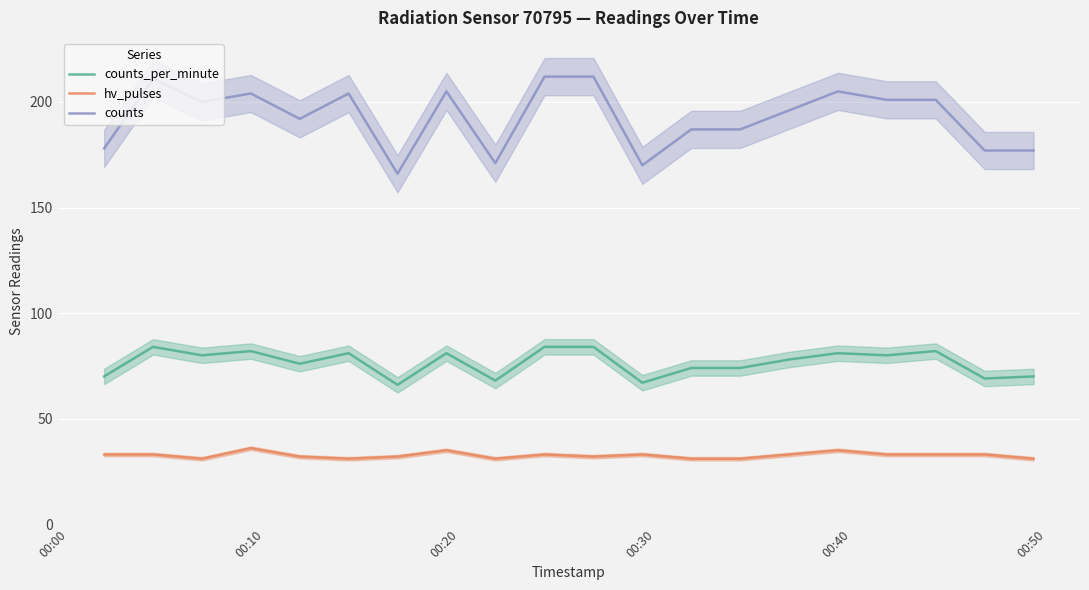

Which series has the largest total across all categories?

counts